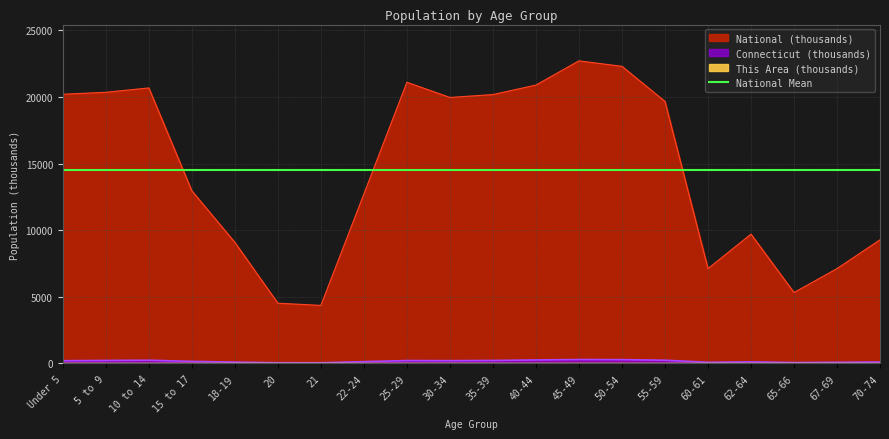

What is the average value of the Connecticut series?

166.1